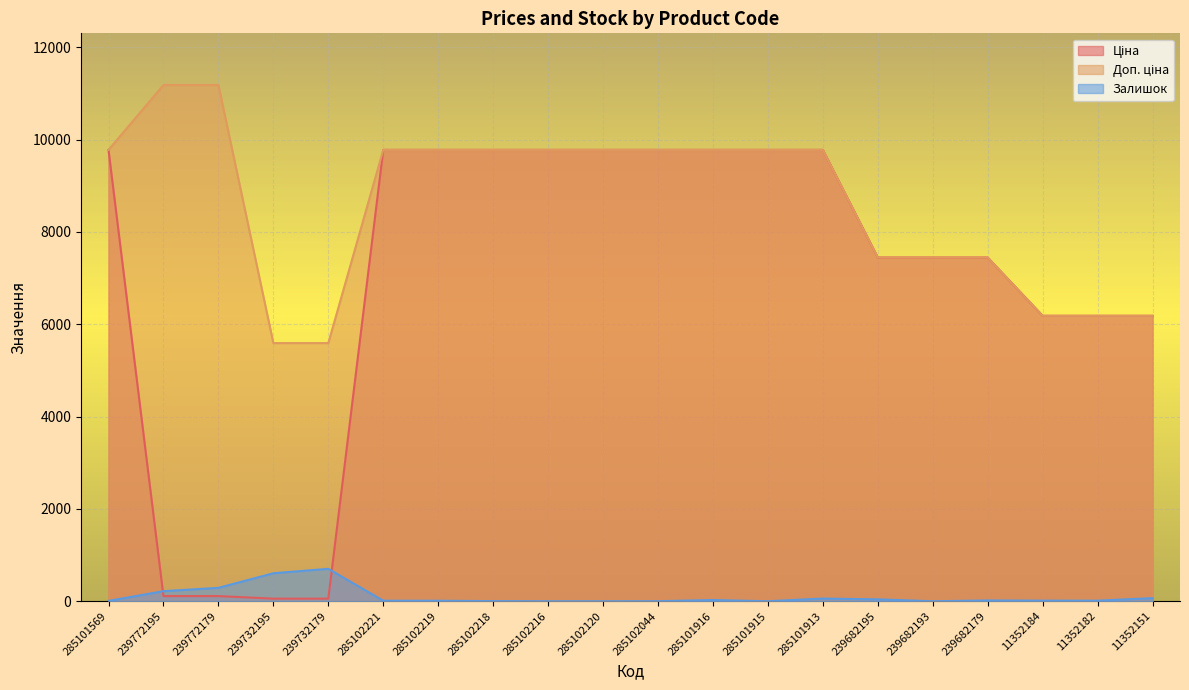

Read the Доп. ціна value at 239772179.

11182.0